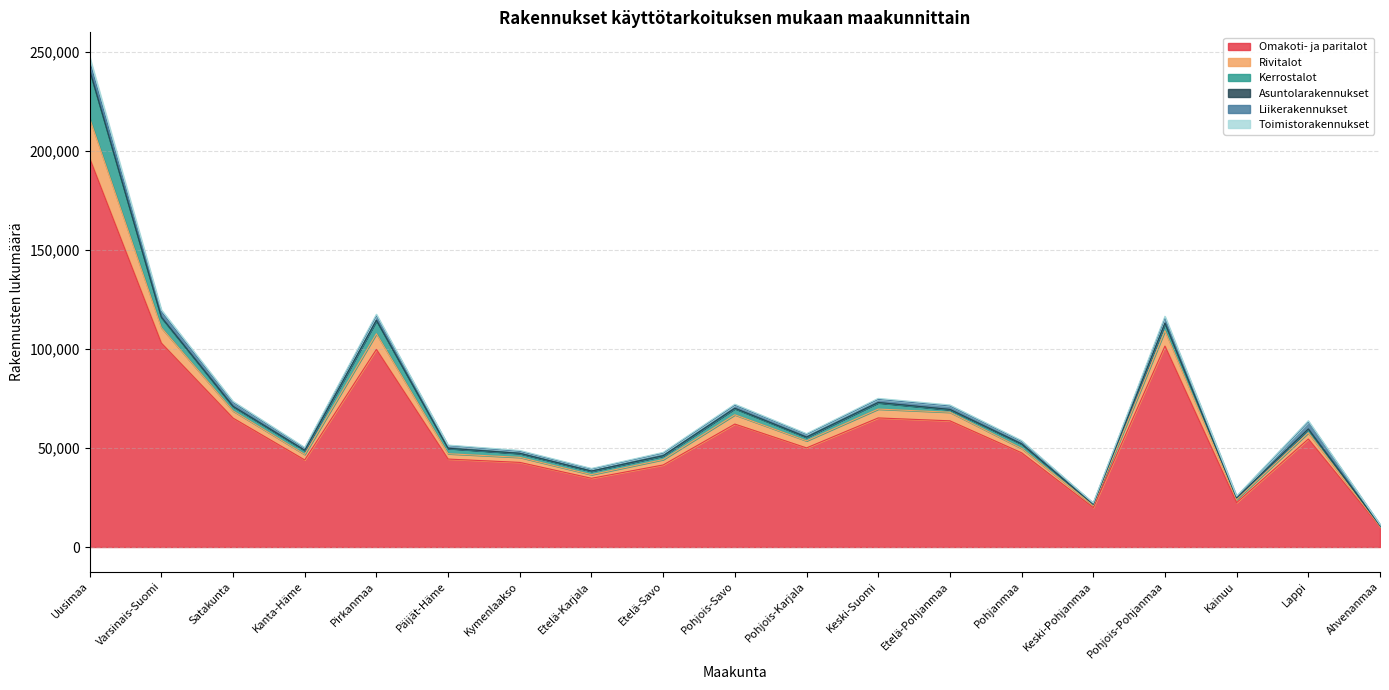

At which category is the sum across all series the highest?

Uusimaa